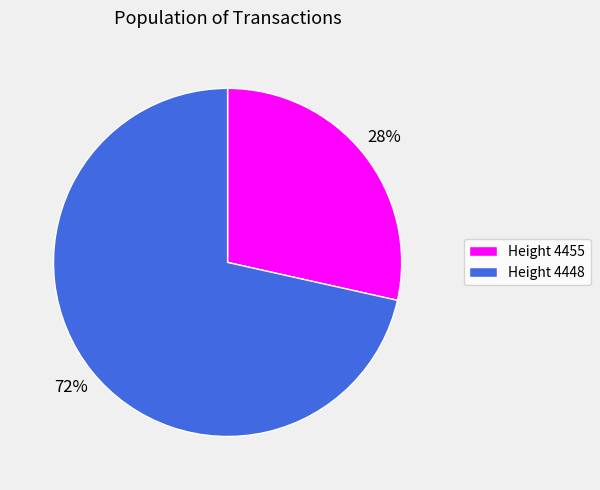

Is there any slice that represents more than half of the pie?

Yes